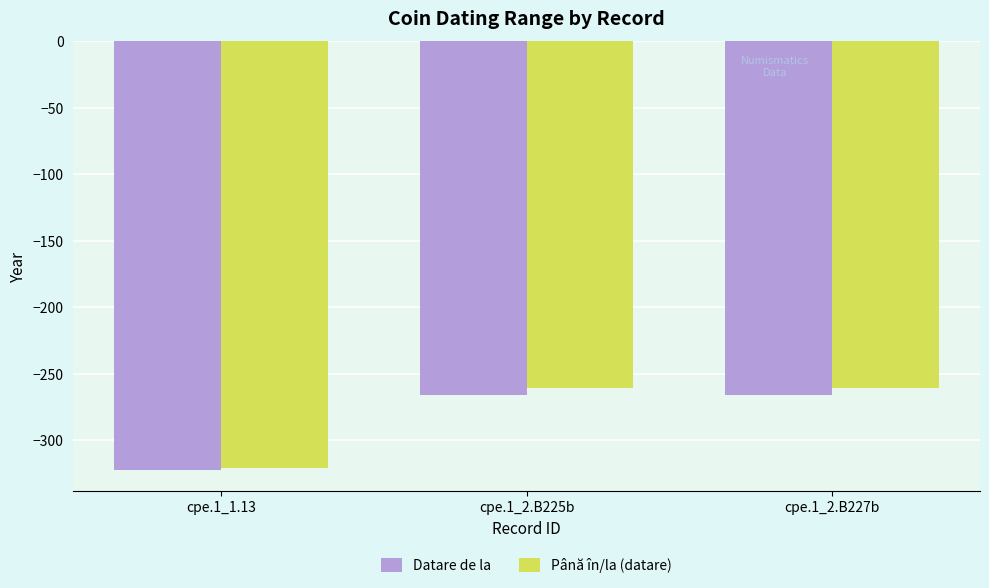

How many data points in Datare de la are less than -266?

1